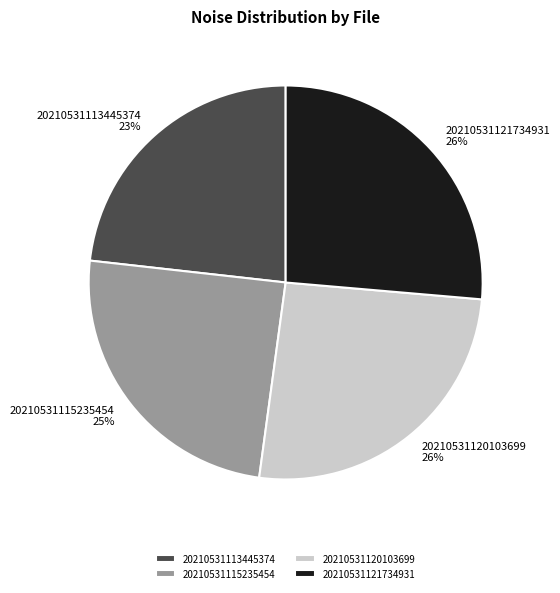

How many segments does this pie chart have?

4